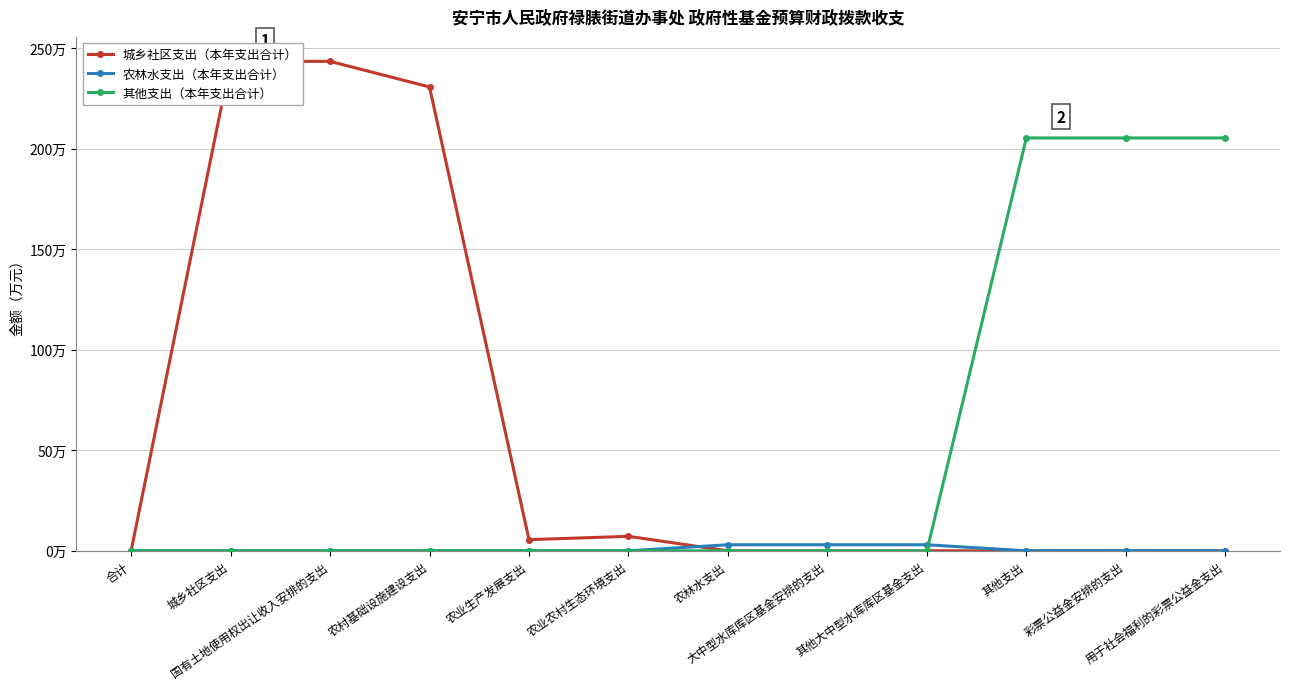

What is the sum of all 城乡社区支出（本年支出合计） values?

730.5